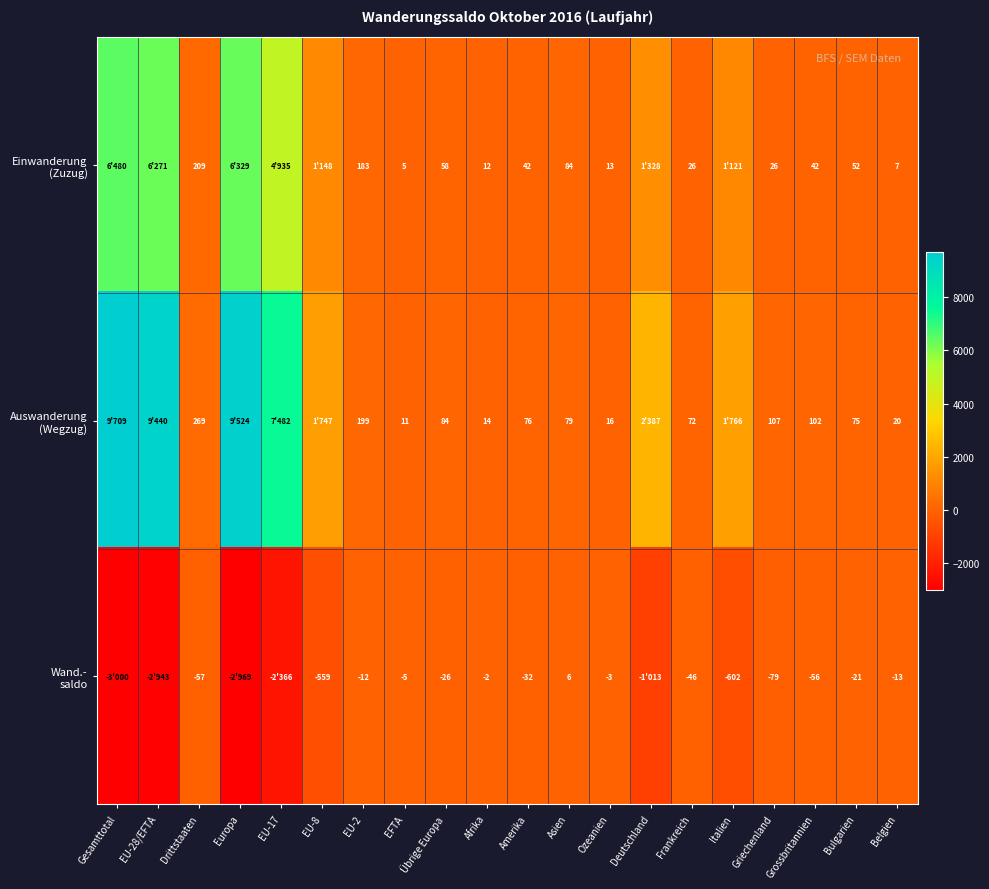

Which category has the lowest value across all series?

Gesamttotal